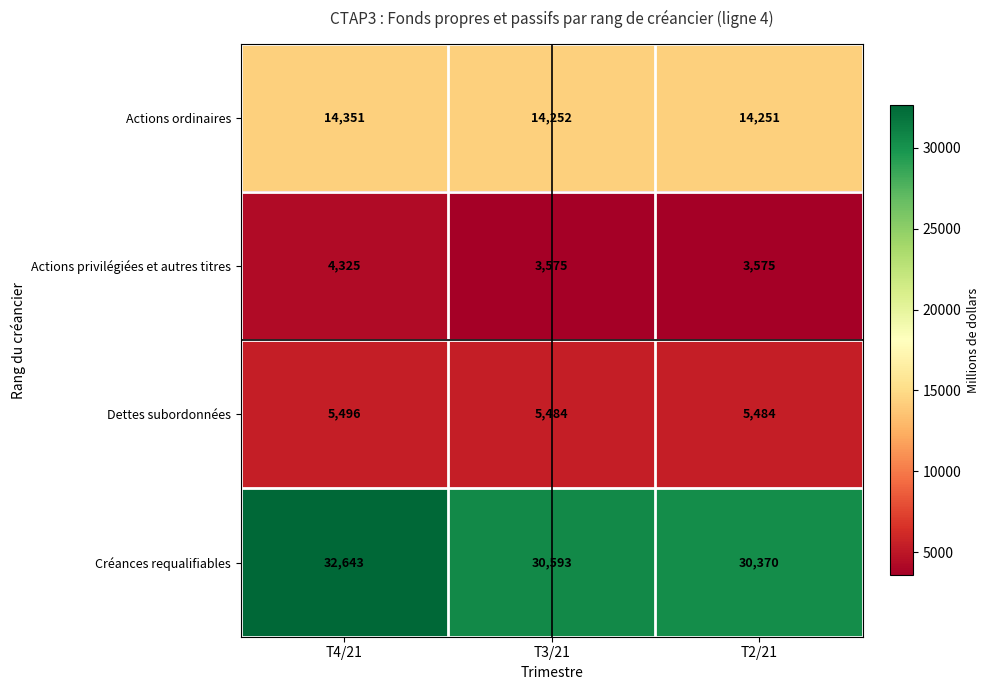

Rank the series by their maximum value, from highest to lowest.

Créances requalifiables, Actions ordinaires, Dettes subordonnées, Actions privilégiées et autres titres